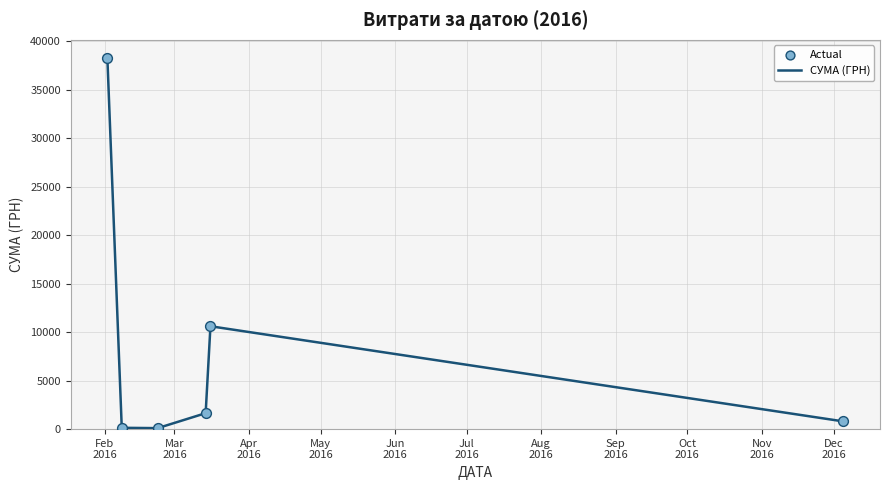

What is the sum of all values?

51549.6